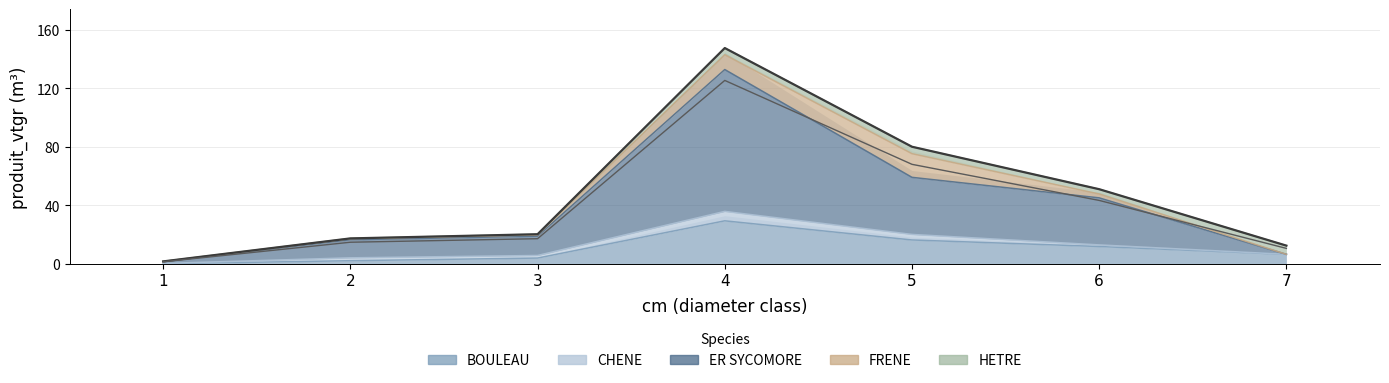

Rank the series at 1 from lowest to highest value.

FRENE, HETRE, BOULEAU, CHENE, ER SYCOMORE